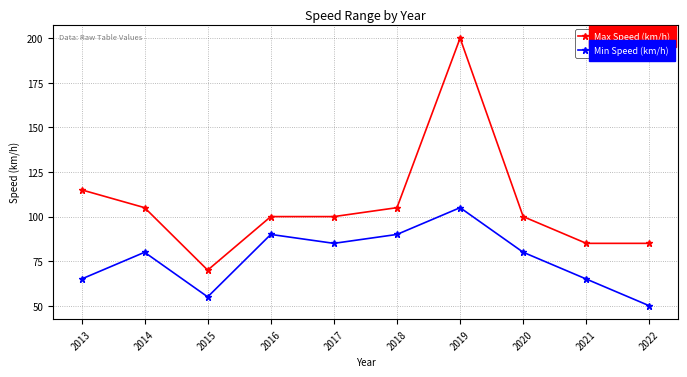

Which series has the largest range (max minus min)?

Max Speed (km/h)